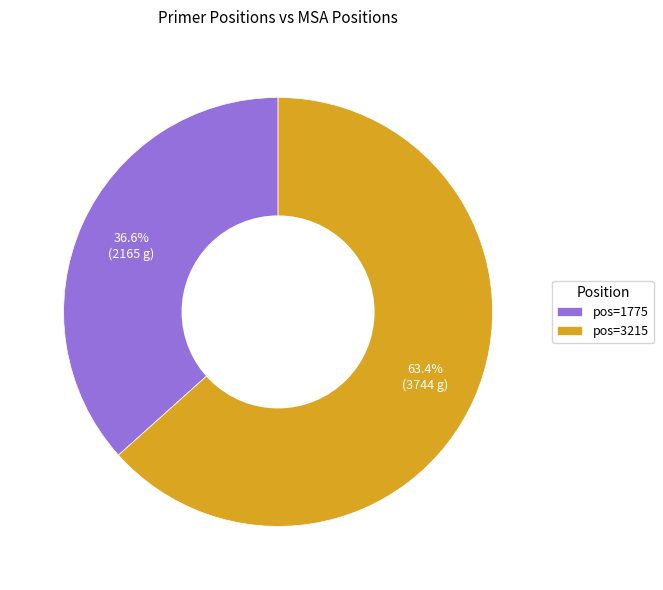

Which category has the smallest portion of the pie?

pos=1775